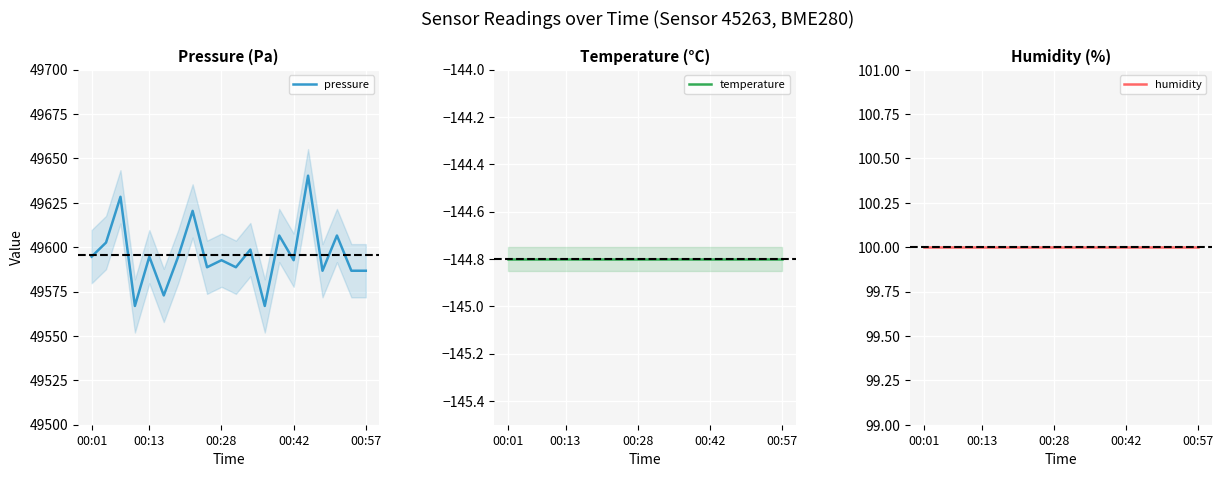

True or false: temperature has more than 0 interior local peaks.

False